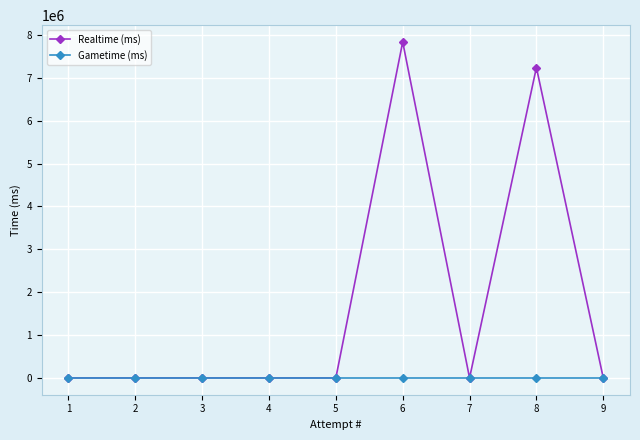

Rank the series at 6 from highest to lowest value.

Realtime (ms), Gametime (ms)